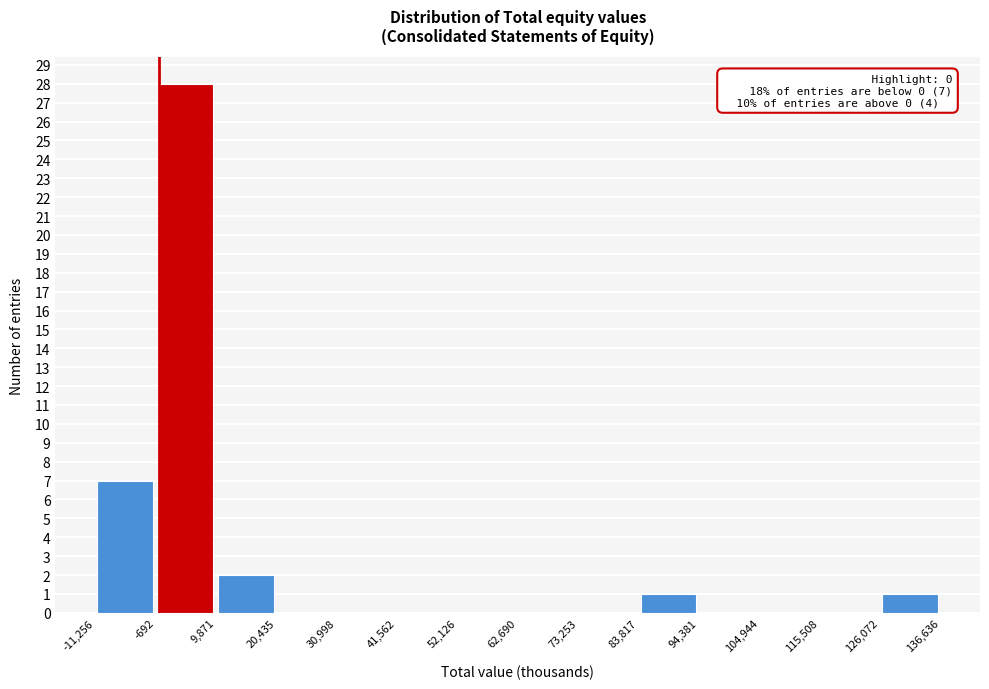

Which range on the x-axis has the tallest bar?

-692 to 9,871